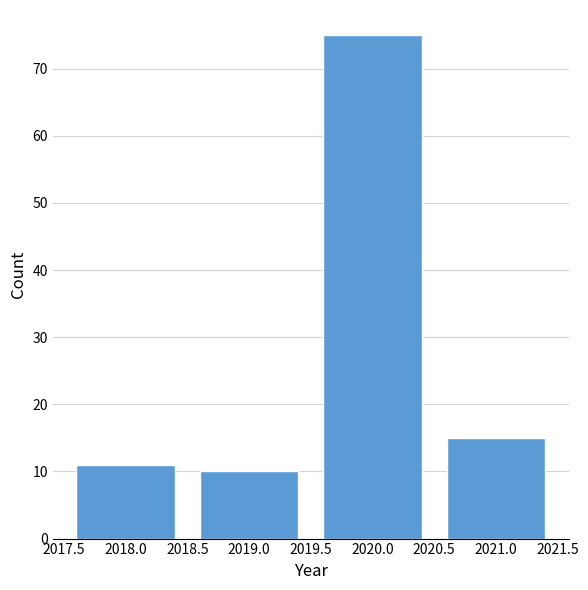

Reading left to right, extract all data points from this chart.

11	10	75	15